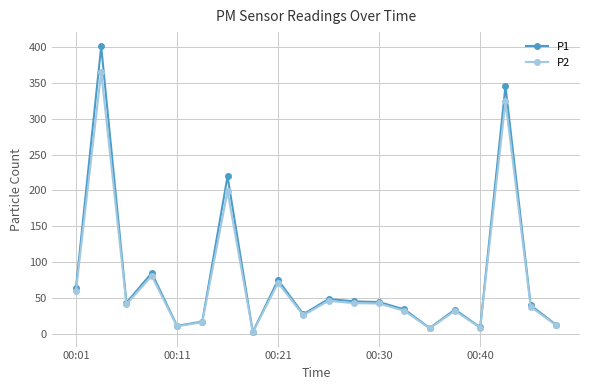

List the series in order of their peak value, lowest first.

P2, P1